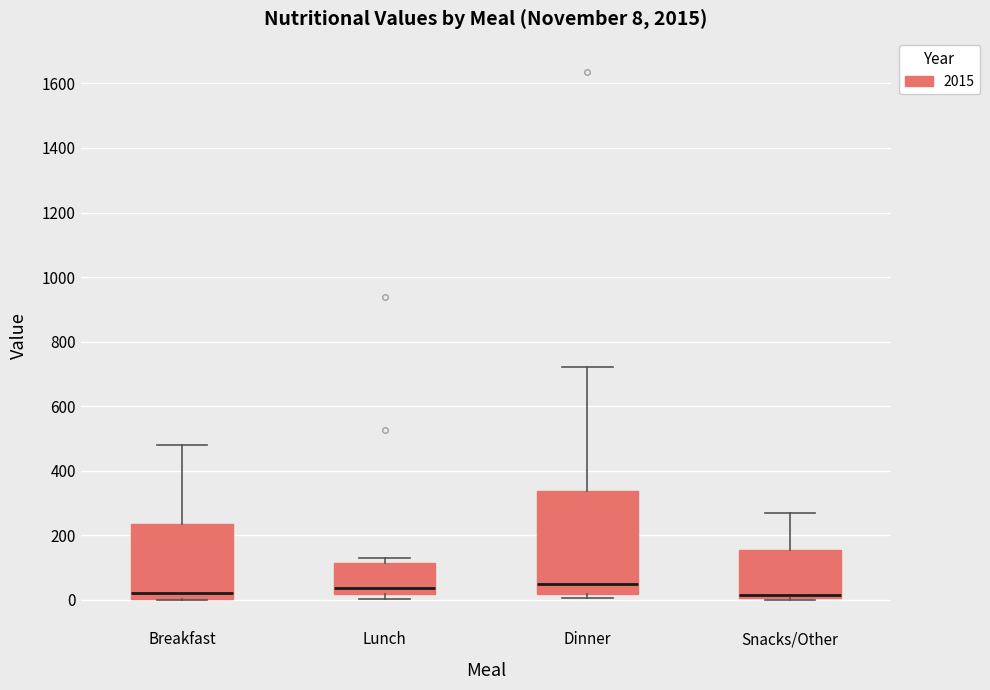

Which box is the tallest, from its lower edge to its upper edge?

Dinner